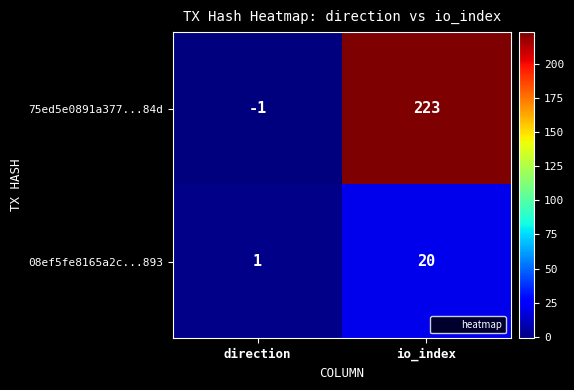

Which category has the lowest value in the 08ef5fe8165a2c...893 series?

direction